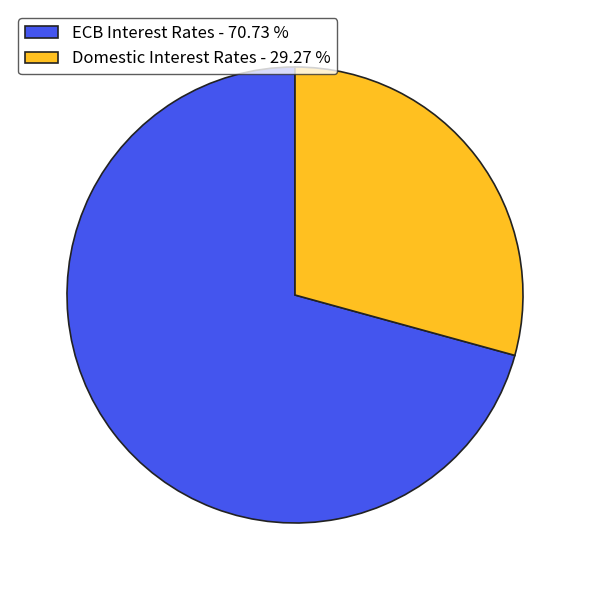

Count the number of slices in the pie.

2